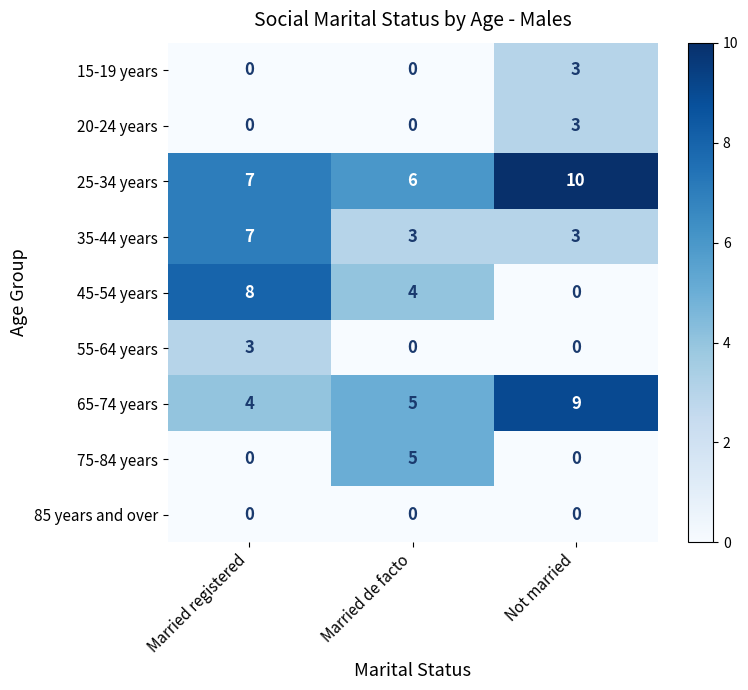

Which category has the highest value across all series?

Not married